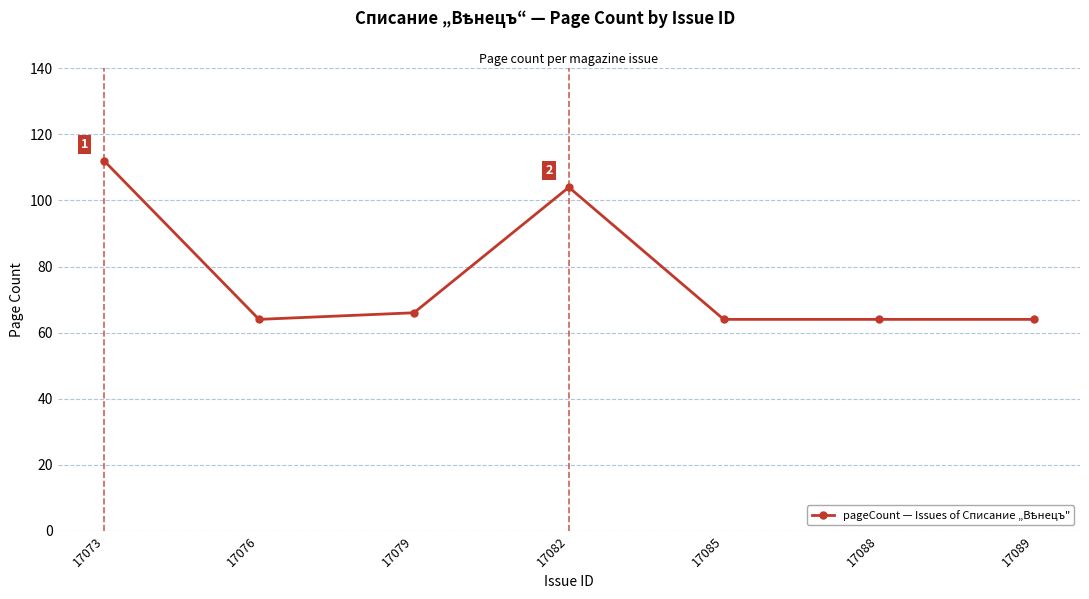

Count the number of categories in the chart.

7